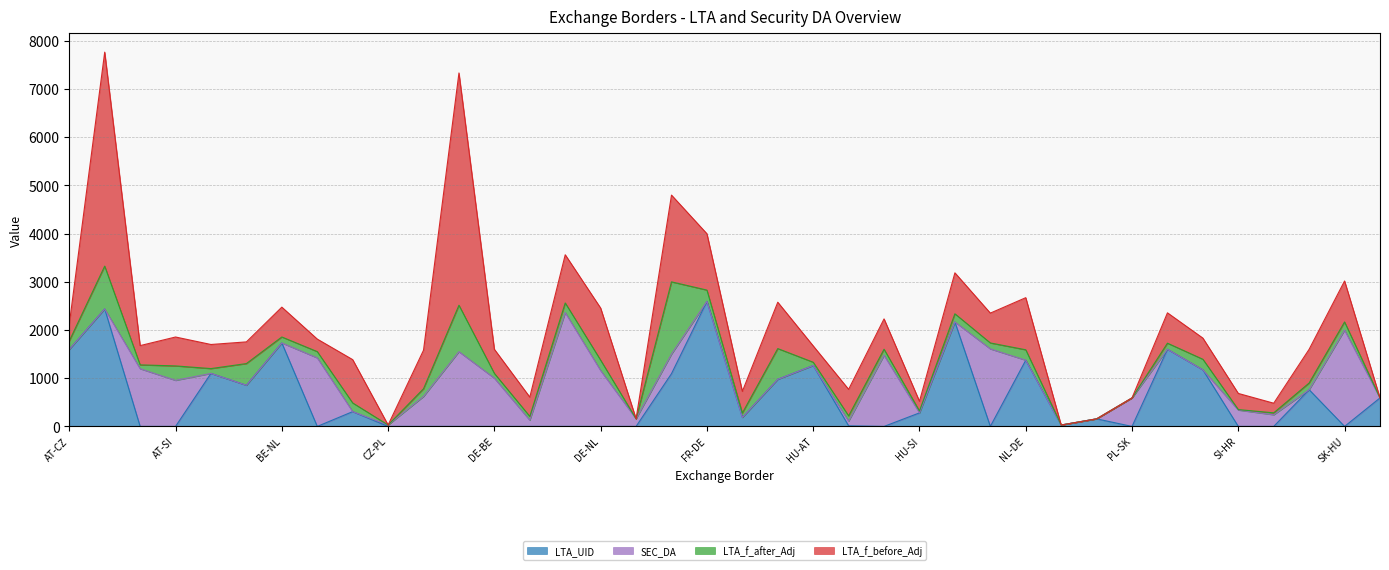

After their last crossing, which series has the higher values: LTA_f_before_Adj or SEC_DA?

SEC_DA